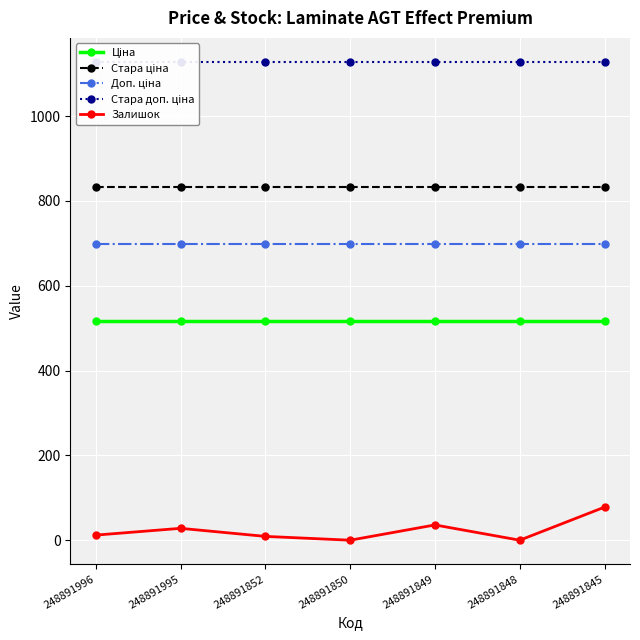

Reading left to right, what are all the values shown in this chart?

Ціна: 248891996=515.8	248891995=515.8	248891852=515.8	248891850=515.8	248891849=515.8	248891848=515.8	248891845=515.8
Стара ціна: 248891996=832.4	248891995=832.4	248891852=832.4	248891850=832.4	248891849=832.4	248891848=832.4	248891845=832.4
Доп. ціна: 248891996=699.0	248891995=699.0	248891852=699.0	248891850=699.0	248891849=699.0	248891848=699.0	248891845=699.0
Стара доп. ціна: 248891996=1128.0	248891995=1128.0	248891852=1128.0	248891850=1128.0	248891849=1128.0	248891848=1128.0	248891845=1128.0
Залишок: 248891996=12.0	248891995=28.0	248891852=9.0	248891850=0.0	248891849=36.0	248891848=0.0	248891845=78.0